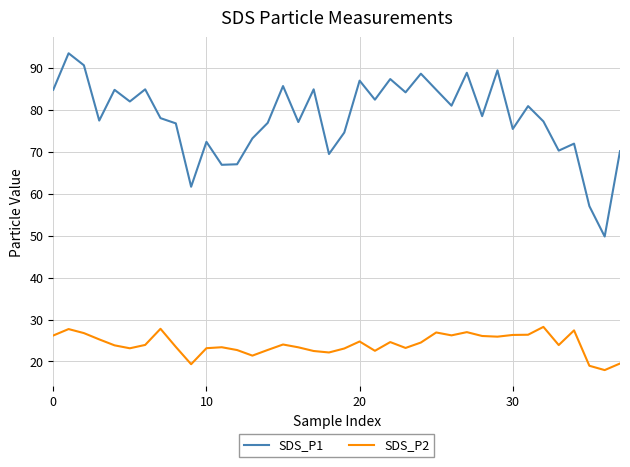

True or false: SDS_P1 and SDS_P2 cross at least once.

False